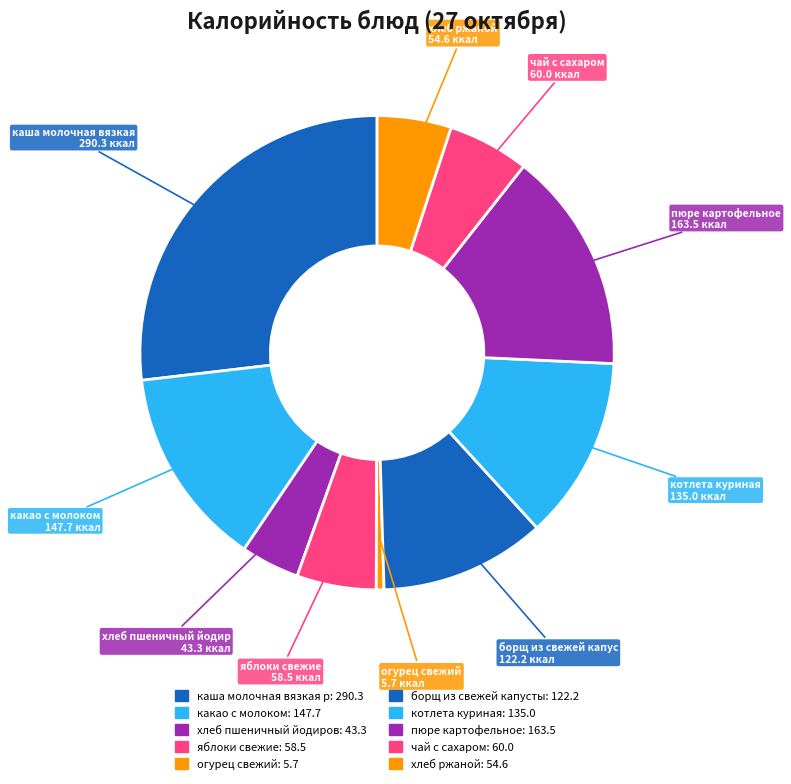

How many segments does this pie chart have?

10